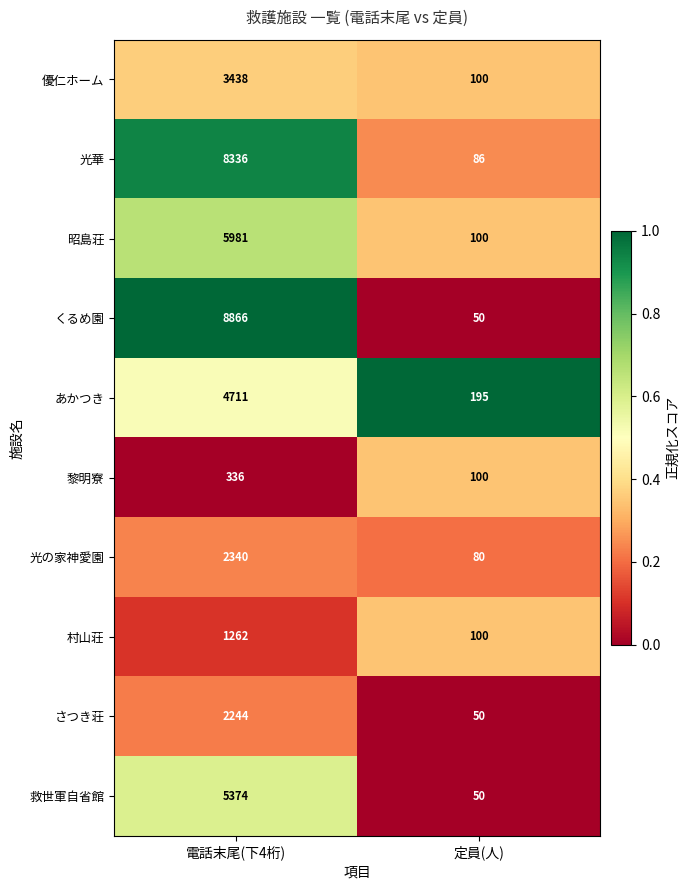

Is it true that 村山荘 equals 167 at 定員(人)?

False